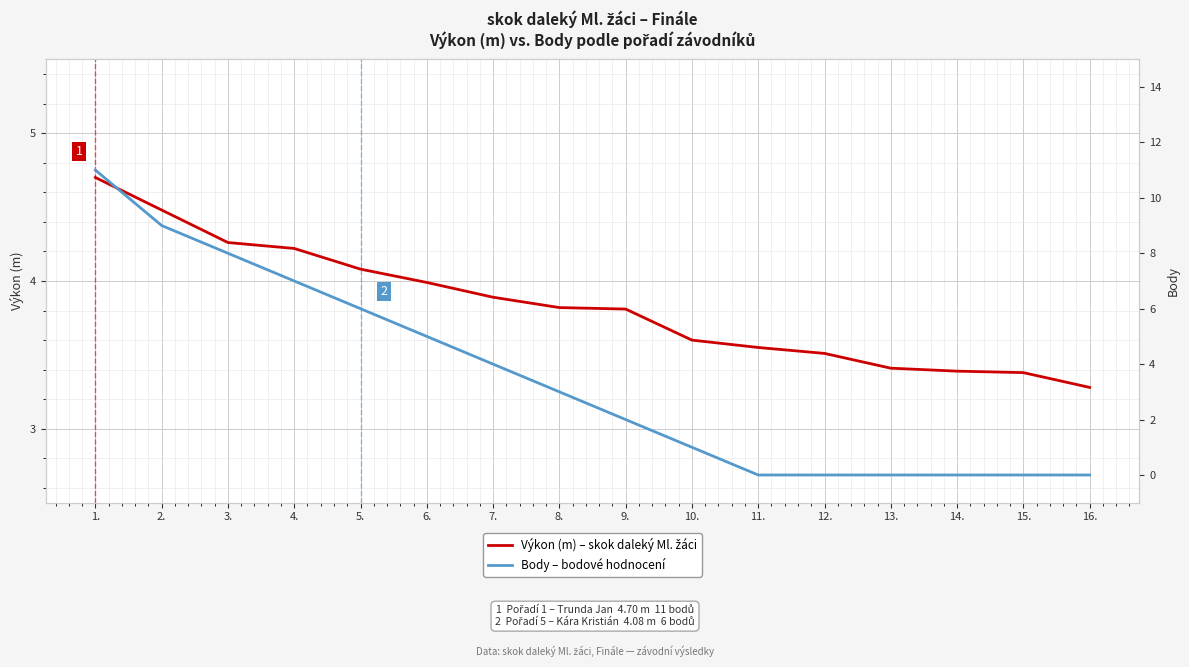

What position from the right is 2.?

15